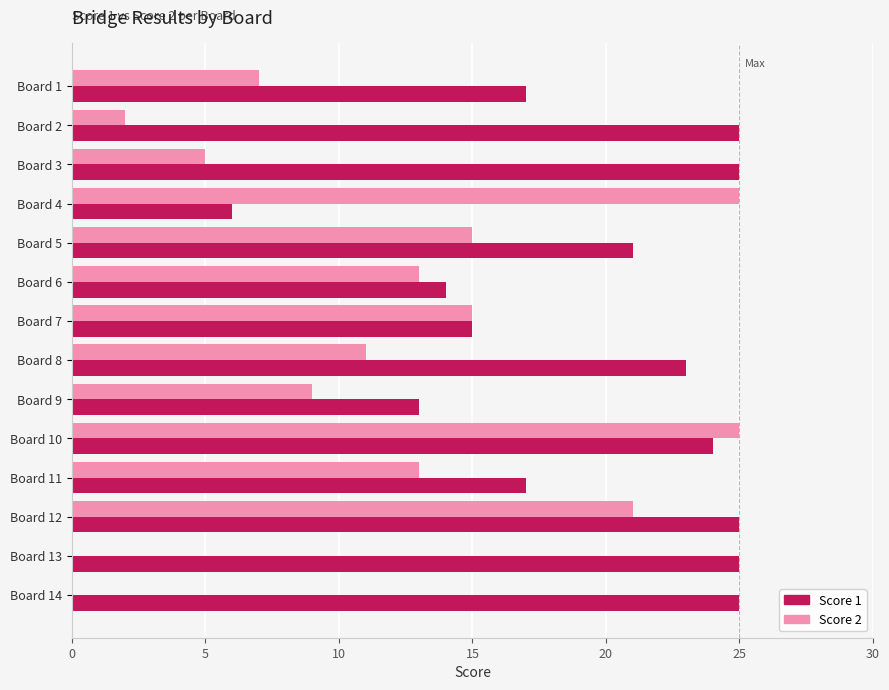

Which series changed the most between Board 2 and Board 10?

Score 2